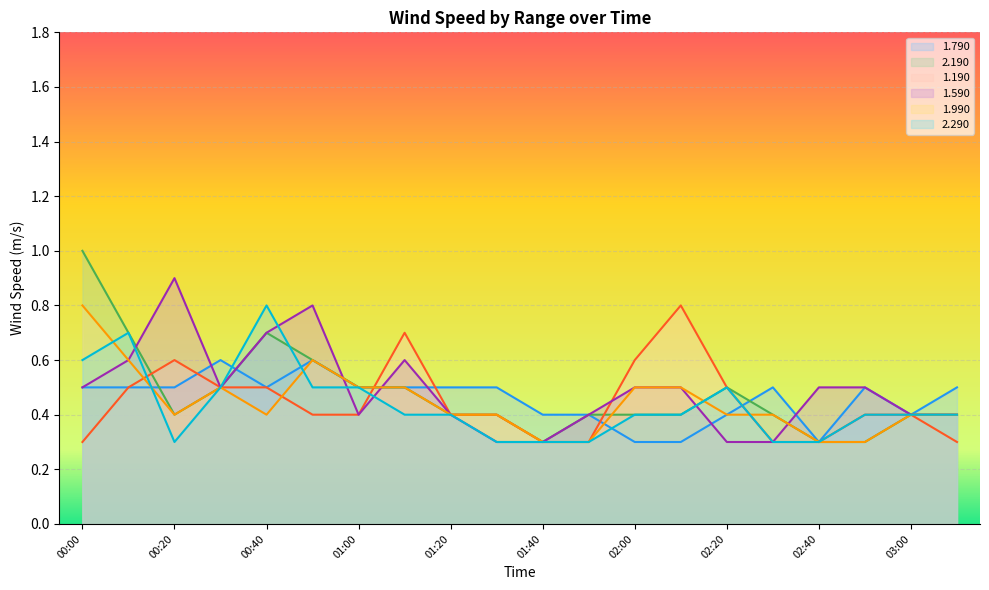

Reading left to right, list all the values displayed in this chart.

1.790: 00:00=0.5	00:10=0.5	00:20=0.5	00:30=0.6	00:40=0.5	00:50=0.6	01:00=0.5	01:10=0.5	01:20=0.5	01:30=0.5	01:40=0.4	01:50=0.4	02:00=0.3	02:10=0.3	02:20=0.4	02:30=0.5	02:40=0.3	02:50=0.5	03:00=0.4	03:10=0.5
2.190: 00:00=1.0	00:10=0.7	00:20=0.4	00:30=0.5	00:40=0.7	00:50=0.6	01:00=0.5	01:10=0.5	01:20=0.4	01:30=0.4	01:40=0.3	01:50=0.4	02:00=0.4	02:10=0.4	02:20=0.5	02:30=0.4	02:40=0.3	02:50=0.3	03:00=0.4	03:10=0.4
1.190: 00:00=0.3	00:10=0.5	00:20=0.6	00:30=0.5	00:40=0.5	00:50=0.4	01:00=0.4	01:10=0.7	01:20=0.4	01:30=0.4	01:40=0.3	01:50=0.3	02:00=0.6	02:10=0.8	02:20=0.5	02:30=0.3	02:40=0.3	02:50=0.4	03:00=0.4	03:10=0.3
1.590: 00:00=0.5	00:10=0.6	00:20=0.9	00:30=0.5	00:40=0.7	00:50=0.8	01:00=0.4	01:10=0.6	01:20=0.4	01:30=0.3	01:40=0.3	01:50=0.4	02:00=0.5	02:10=0.5	02:20=0.3	02:30=0.3	02:40=0.5	02:50=0.5	03:00=0.4	03:10=0.4
1.990: 00:00=0.8	00:10=0.6	00:20=0.4	00:30=0.5	00:40=0.4	00:50=0.6	01:00=0.5	01:10=0.5	01:20=0.4	01:30=0.4	01:40=0.3	01:50=0.3	02:00=0.5	02:10=0.5	02:20=0.4	02:30=0.4	02:40=0.3	02:50=0.3	03:00=0.4	03:10=0.4
2.290: 00:00=0.6	00:10=0.7	00:20=0.3	00:30=0.5	00:40=0.8	00:50=0.5	01:00=0.5	01:10=0.4	01:20=0.4	01:30=0.3	01:40=0.3	01:50=0.3	02:00=0.4	02:10=0.4	02:20=0.5	02:30=0.3	02:40=0.3	02:50=0.4	03:00=0.4	03:10=0.4